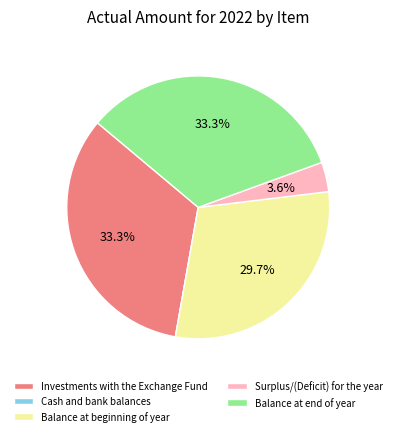

Approximately how many times larger is the value at Surplus/(Deficit) for the year compared to Investments with the Exchange Fund?

0.1